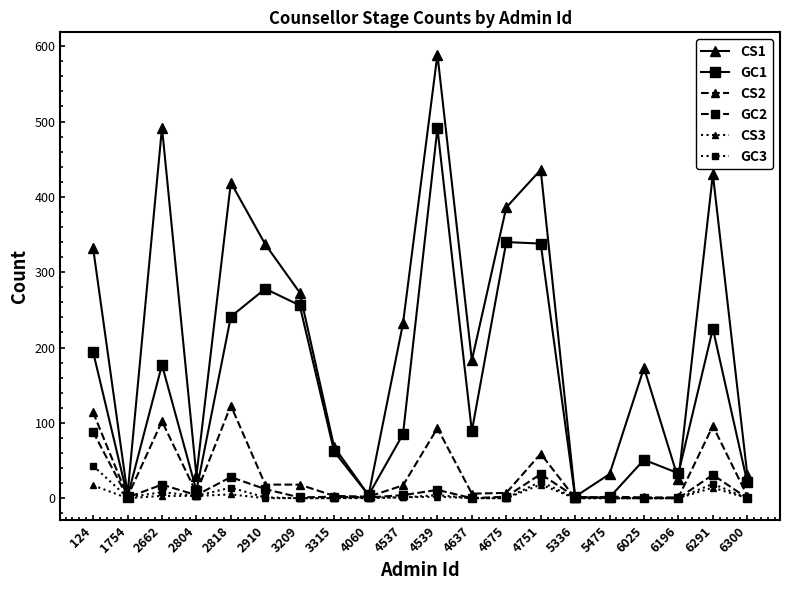

The value of GC1 at 4675 is 209. True or false?

False